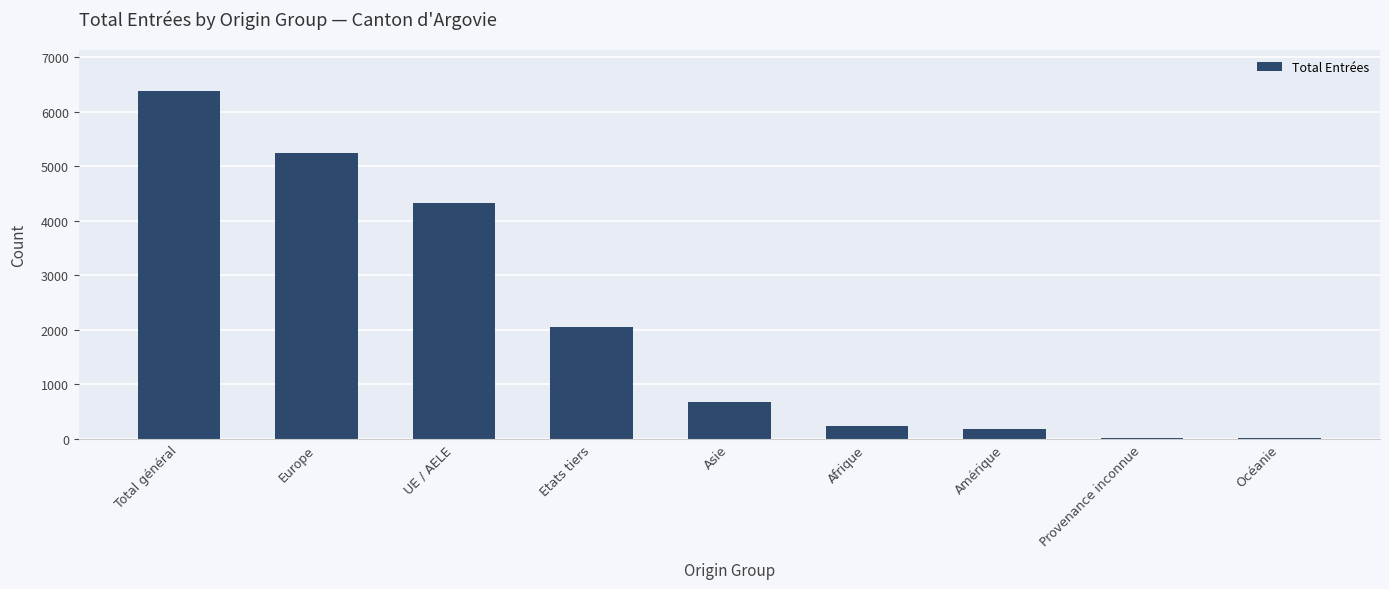

Where does the data first go above 672?

Total général